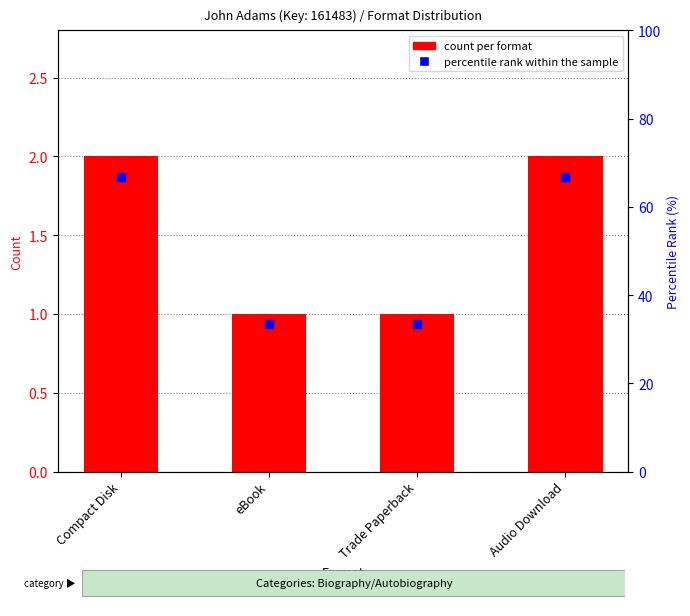

Which series reaches the maximum Y coordinate?

percentile rank within the sample